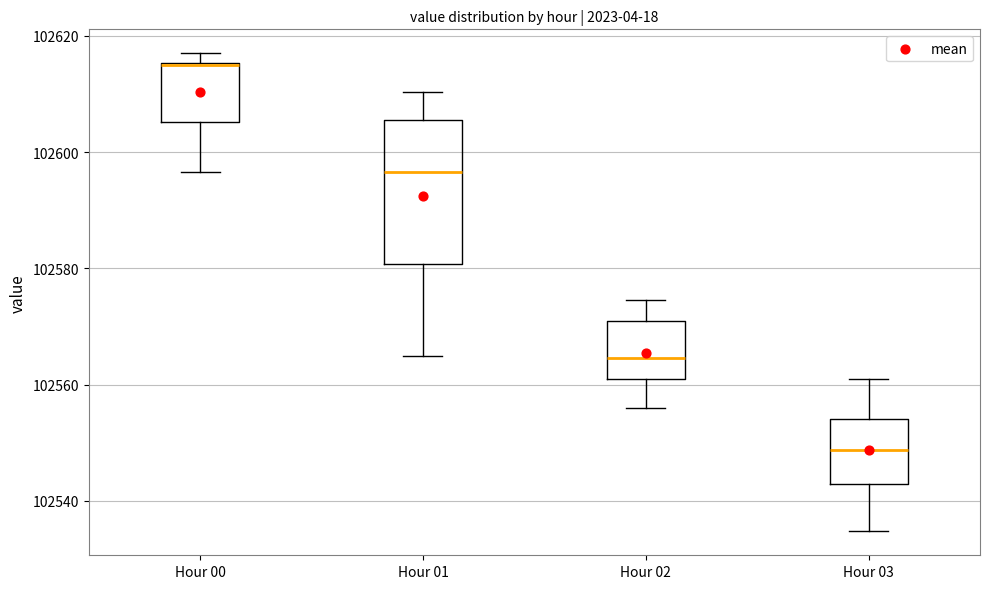

Where does the upper whisker of the box for Hour 03 end on the y-axis? The values are not printed on the chart, so give them approximately, as read against the axis.

102560